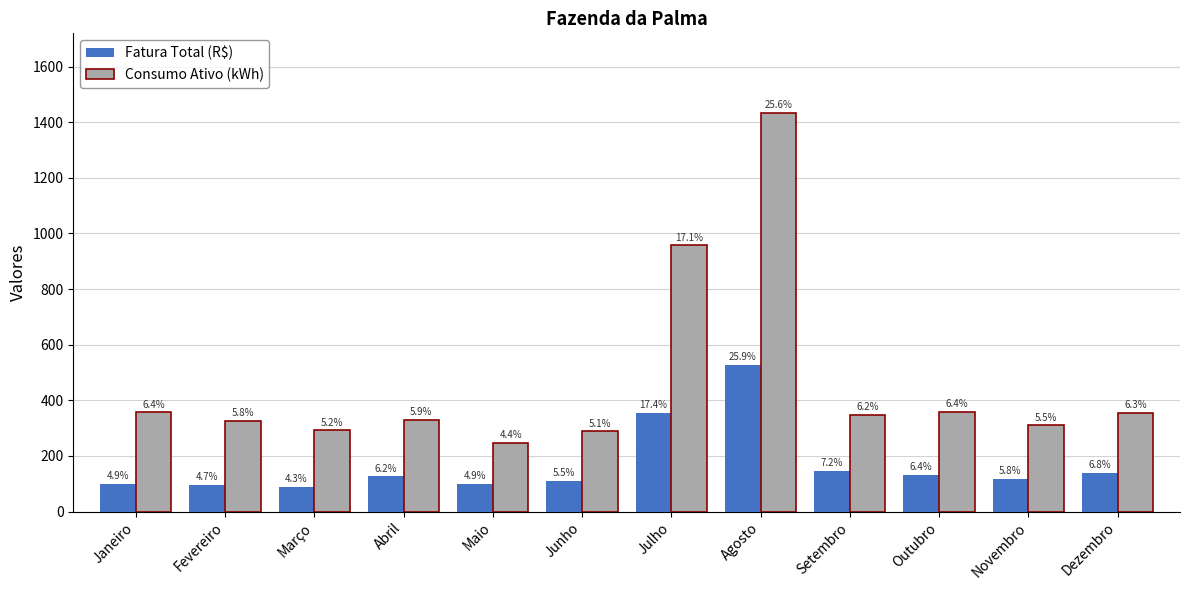

Which series changed the most between Maio and Junho?

Consumo Ativo (kWh)